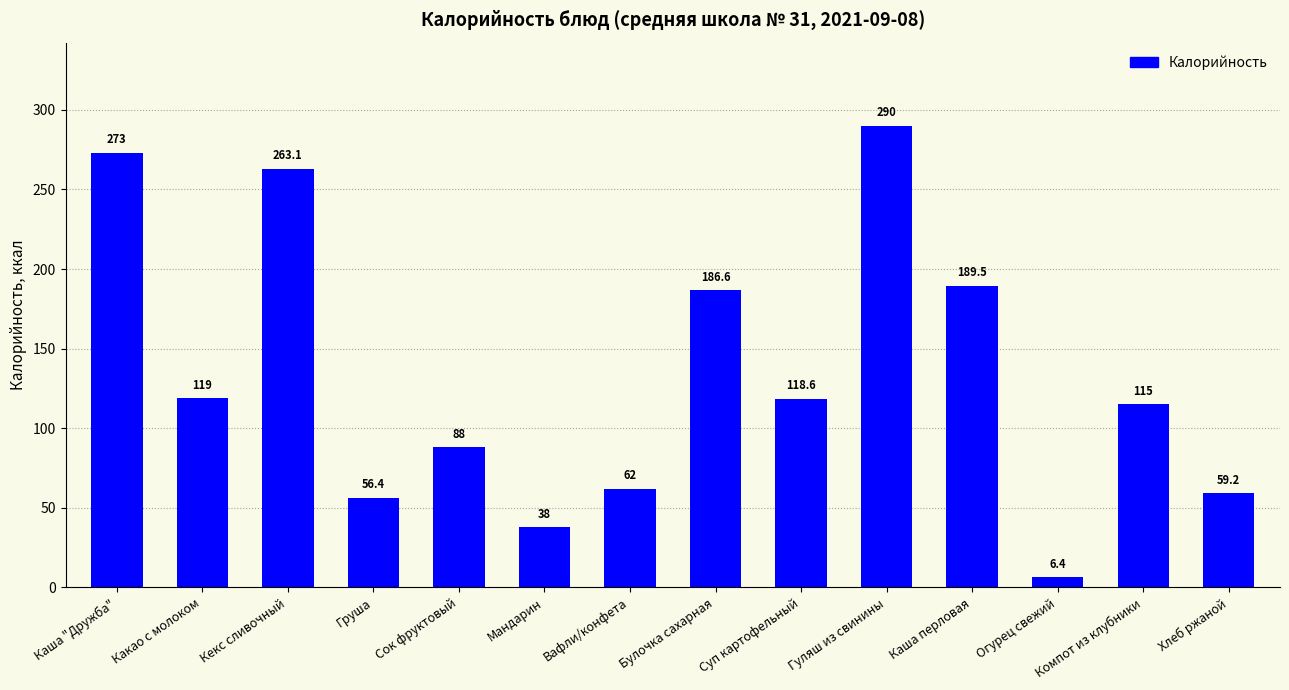

Reading left to right, transcribe all the data shown in this chart.

273.0	119.0	263.1	56.4	88.0	38.0	62.0	186.6	118.6	290.0	189.5	6.4	115.0	59.2